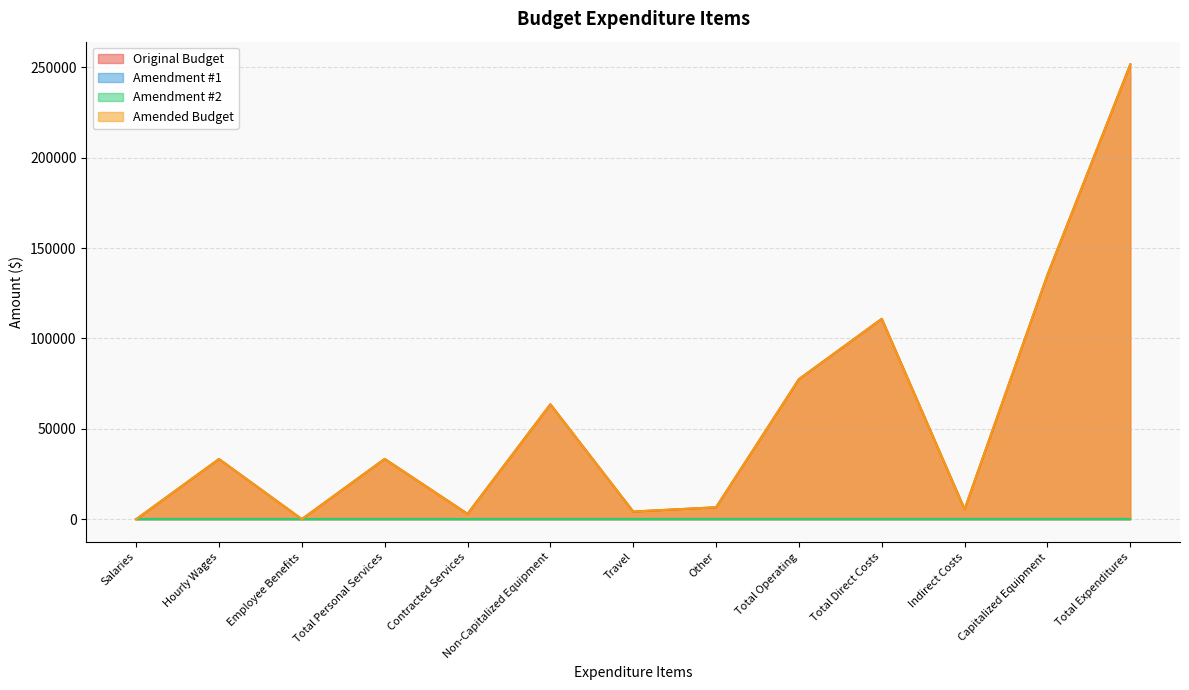

In Original Budget, how many points are lower than both neighbors (excluding endpoints)?

4